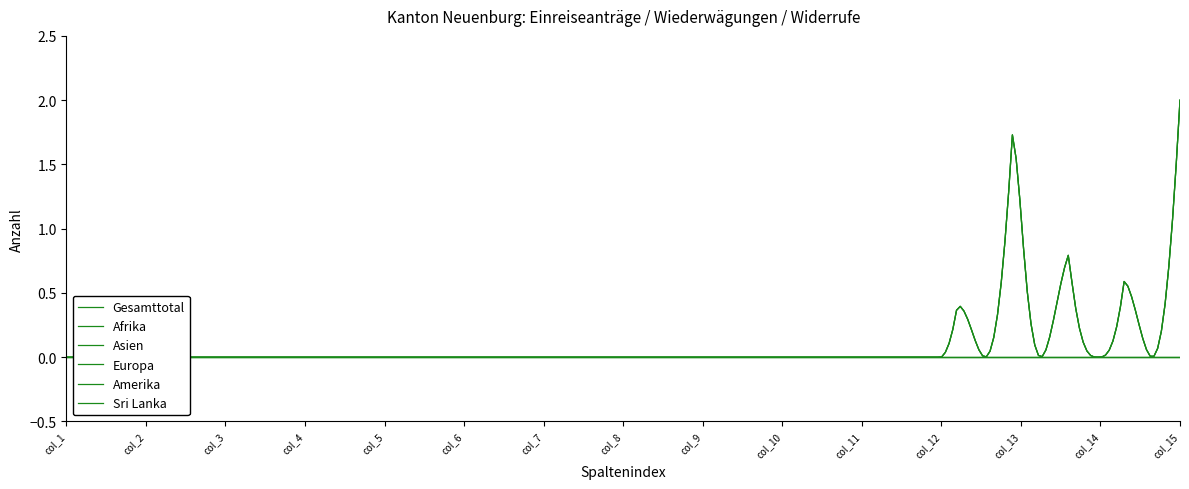

How many interior local peaks does the Sri Lanka series have?

1